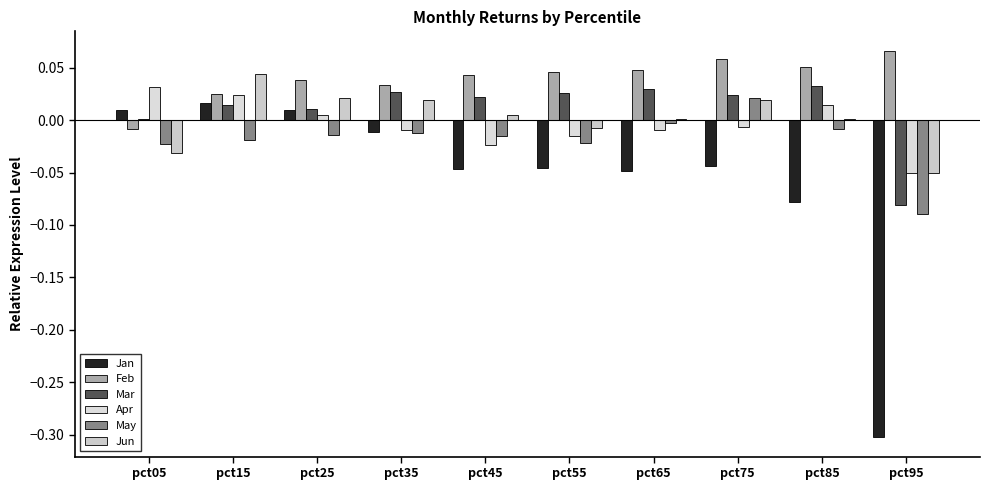

Does the chart contain stacked bars?

No